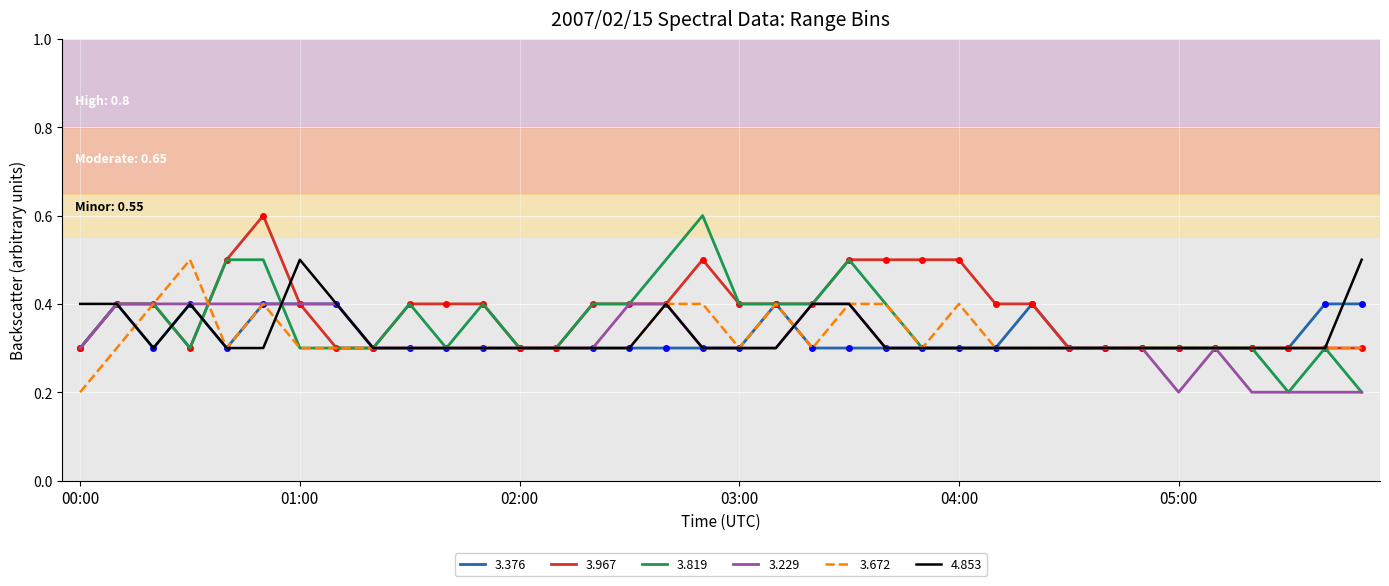

Which series has the widest spread of values?

3.819